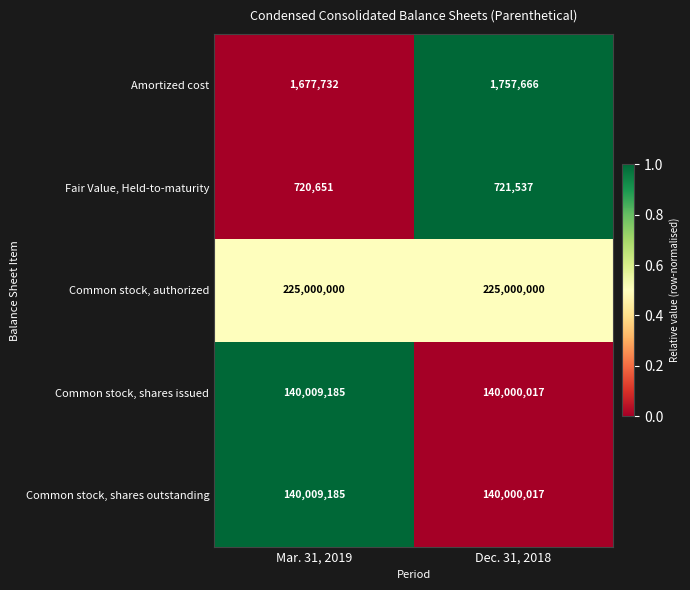

Reading left to right, transcribe all the data shown in this chart.

Amortized cost: 1677732	1757666
Fair Value, Held-to-maturity: 720651	721537
Common stock, authorized: 225000000	225000000
Common stock, shares issued: 140009185	140000017
Common stock, shares outstanding: 140009185	140000017